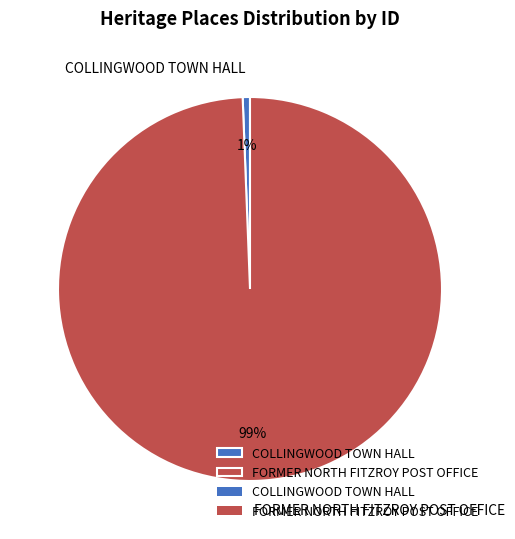

The COLLINGWOOD TOWN HALL slice represents 1% of the pie. True or false?

True